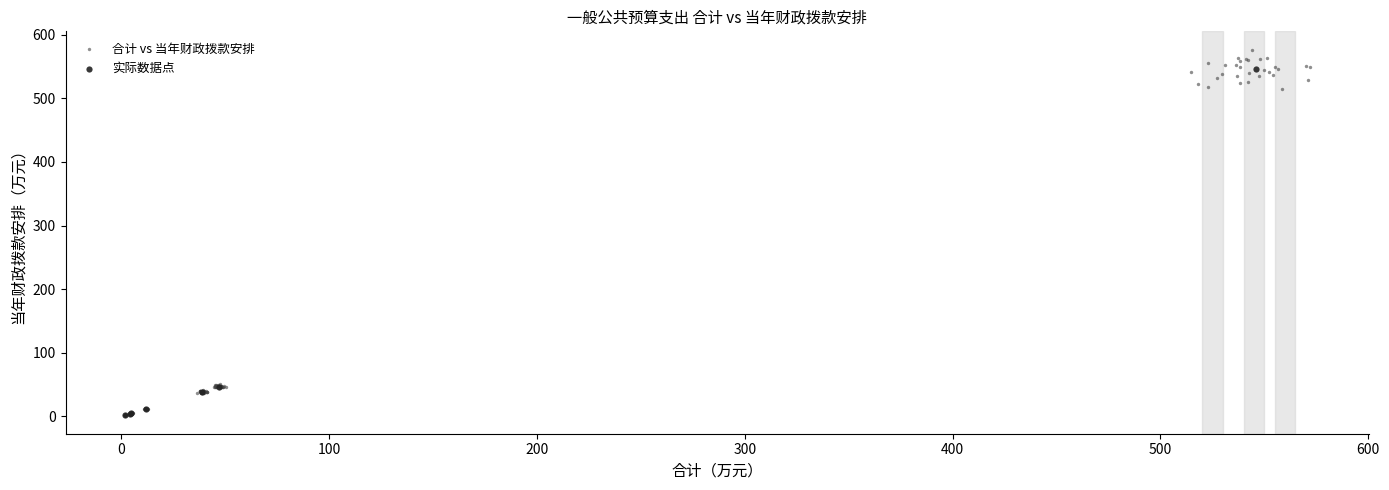

Which series has the largest Y range (max minus min)?

合计 vs 当年财政拨款安排